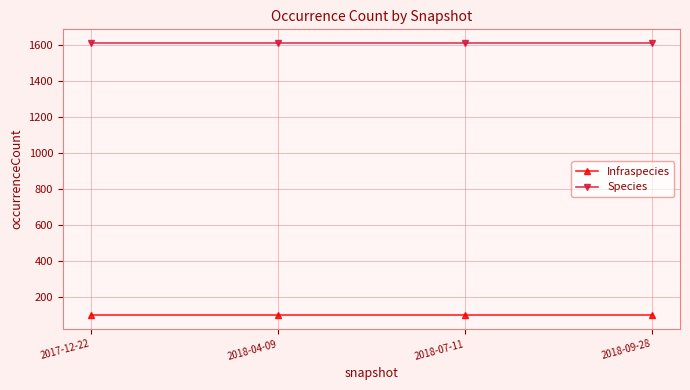

List the series in order of their peak value, lowest first.

Infraspecies, Species